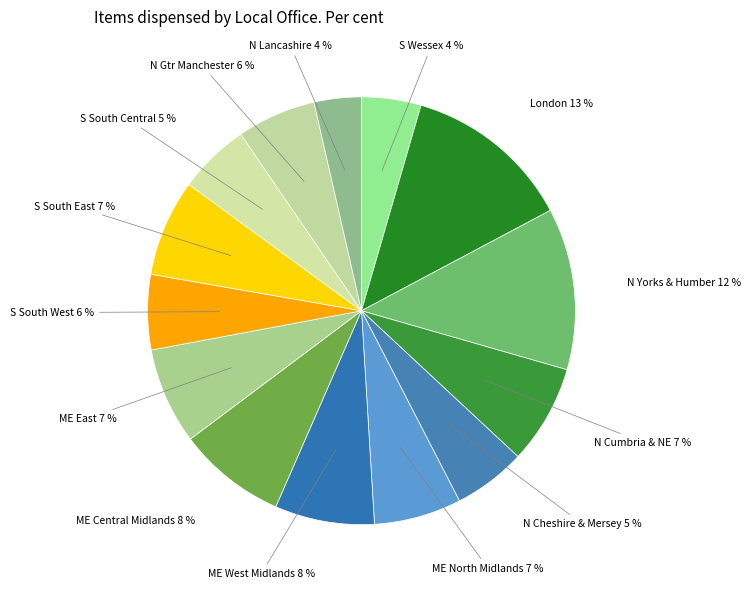

Count the number of slices in the pie.

14